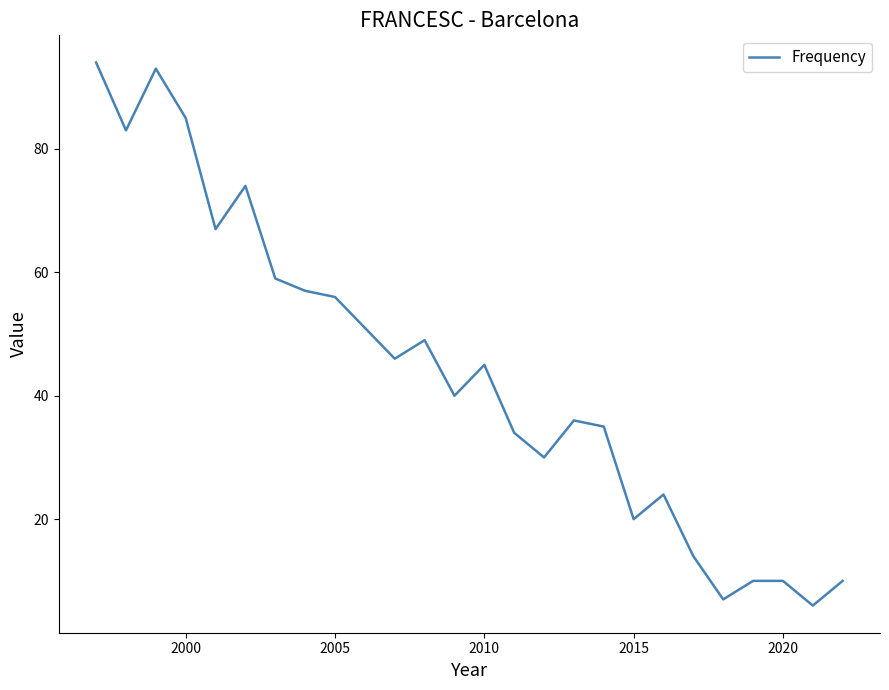

How many series are shown in this chart?

1